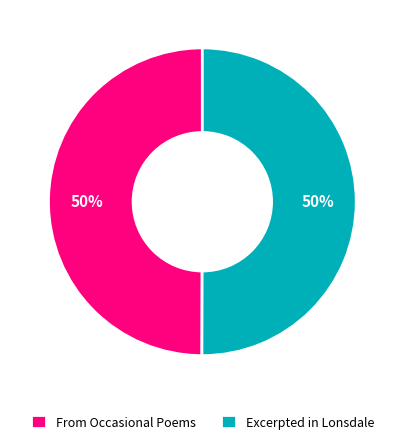

Approximately how many times larger is the value at From Occasional Poems compared to Excerpted in Lonsdale?

1.0